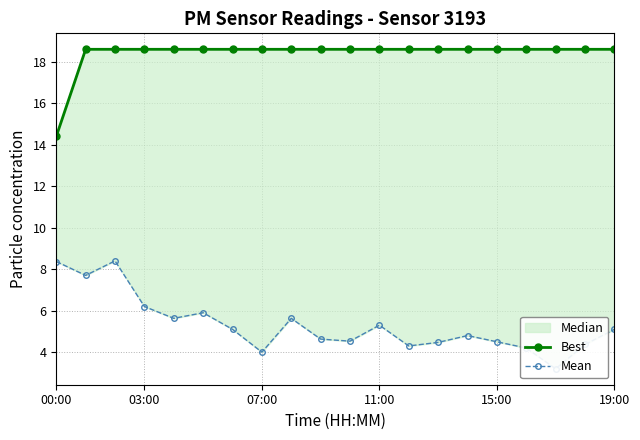

True or false: Best and Mean cross at least once.

False